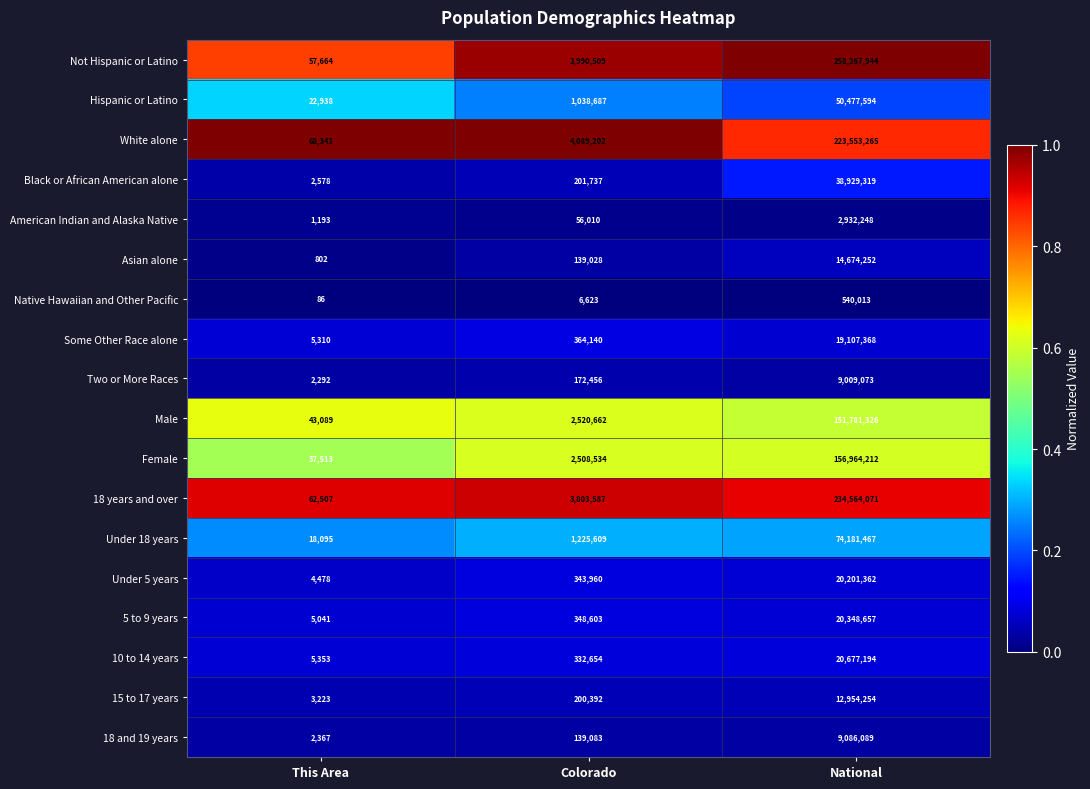

At which label does 5 to 9 years reach its peak?

National